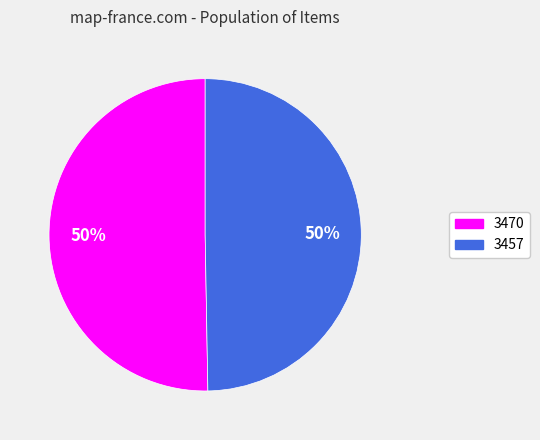

To the nearest percent, what percentage of the pie is 3470?

50%